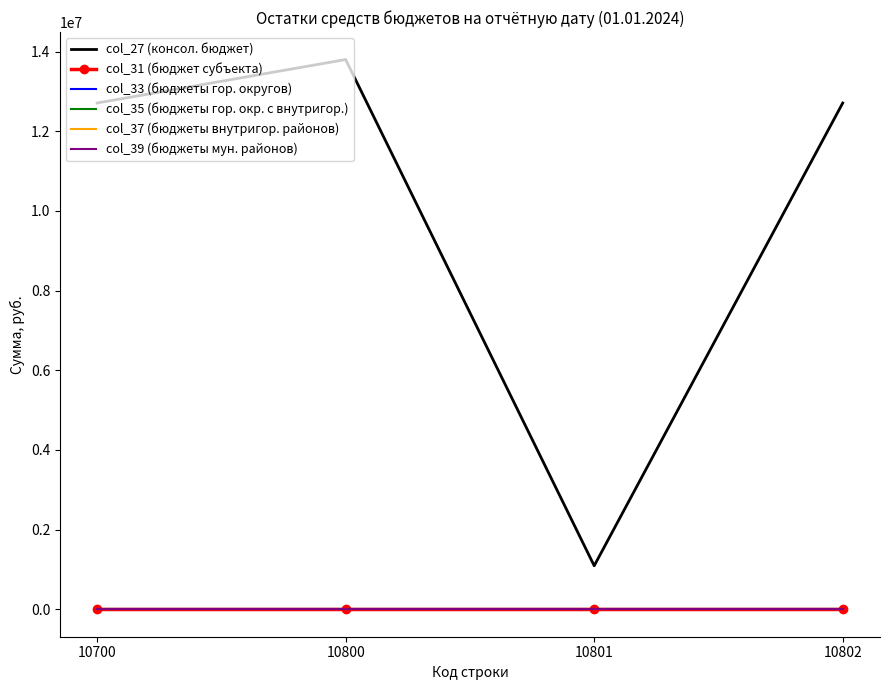

Rank the categories by col_33 (бюджеты гор. округов) value from lowest to highest.

10700, 10800, 10801, 10802